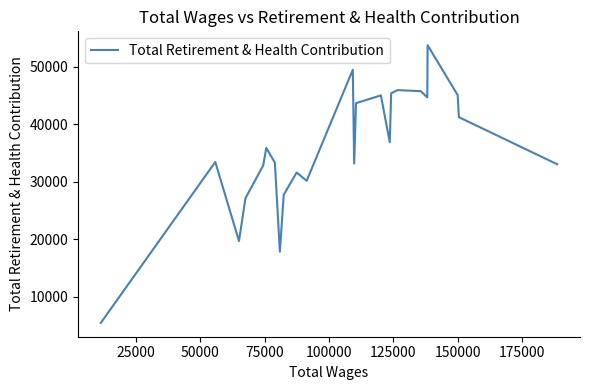

How many lines are shown in the chart?

1